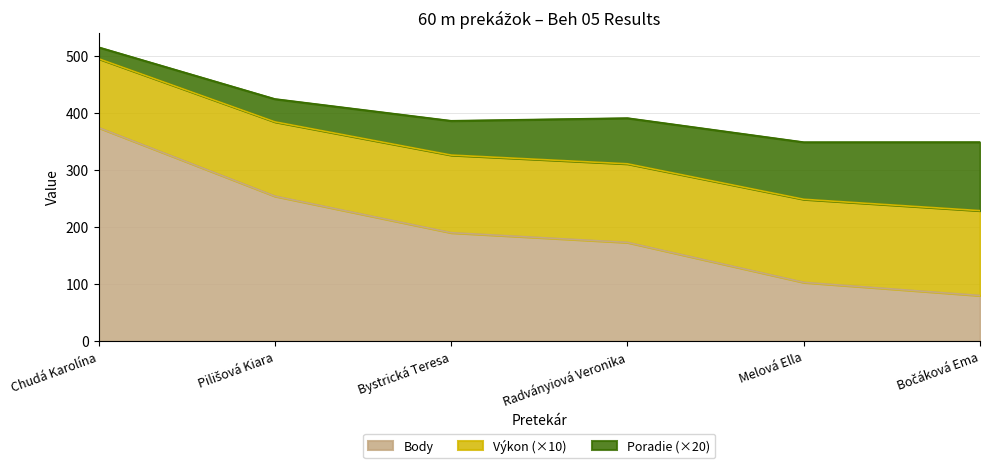

What is the total value across all series at Bystrická Teresa?

385.9